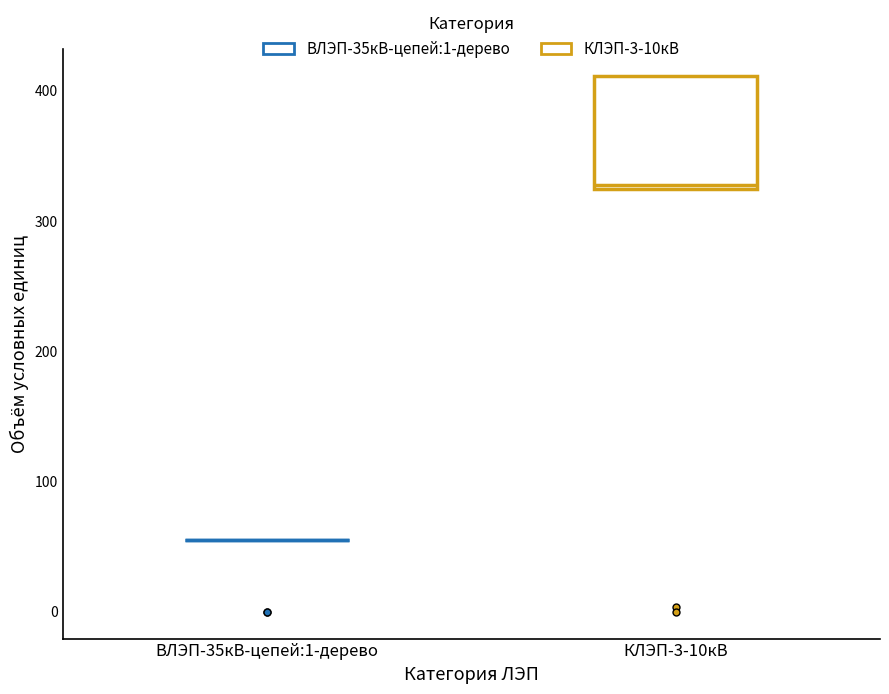

Comparing the boxes themselves (not the whiskers), which one is the tallest?

КЛЭП-3-10кВ